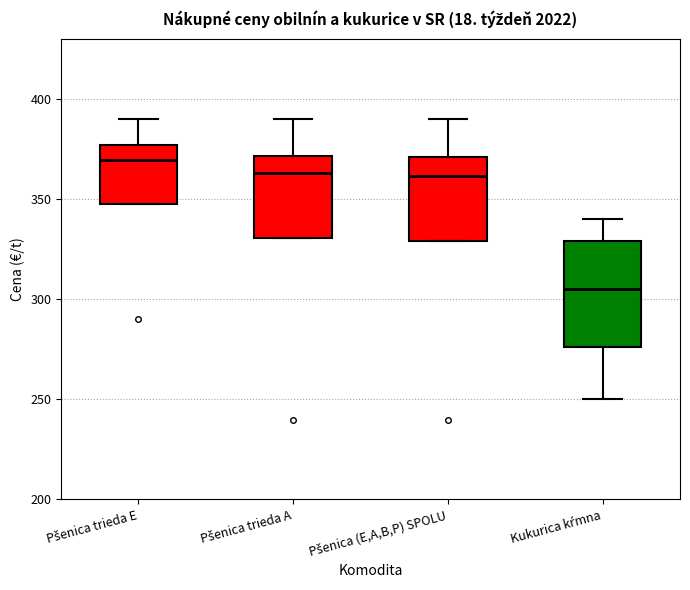

Where is the lower edge of the box for Pšenica trieda A on the y-axis? The values are not printed on the chart, so give them approximately, as read against the axis.

330